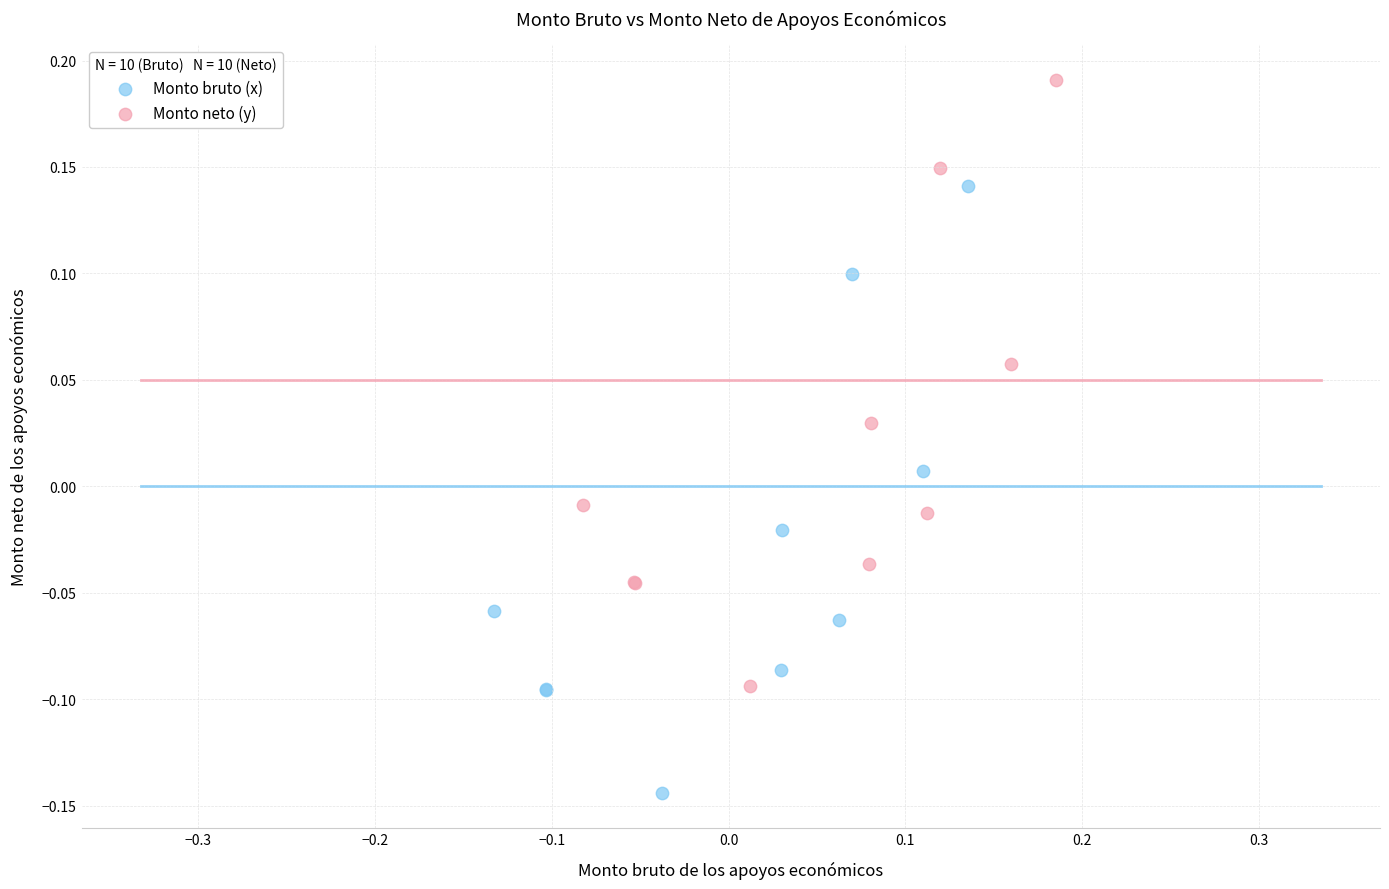

Which series reaches the minimum Y coordinate?

Monto bruto (x)